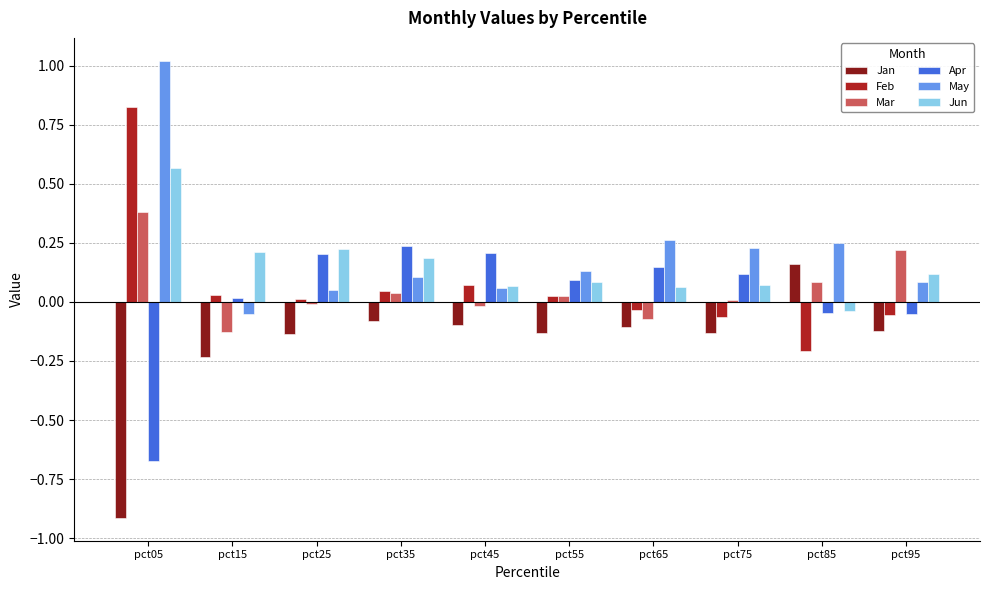

At which category is the sum across all series the highest?

pct05